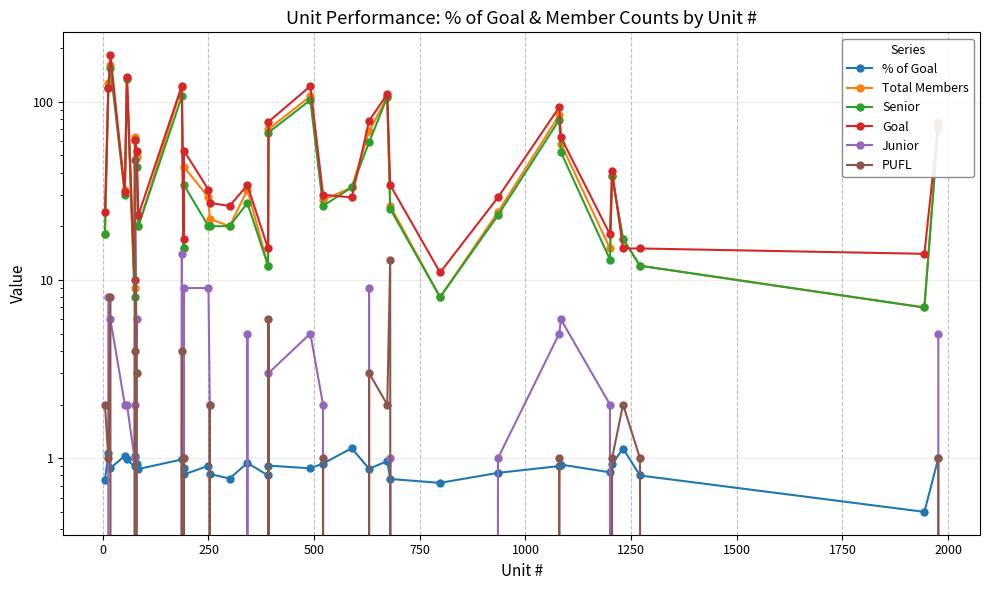

What is the value of the Senior point at the 28th from the left?

52.0